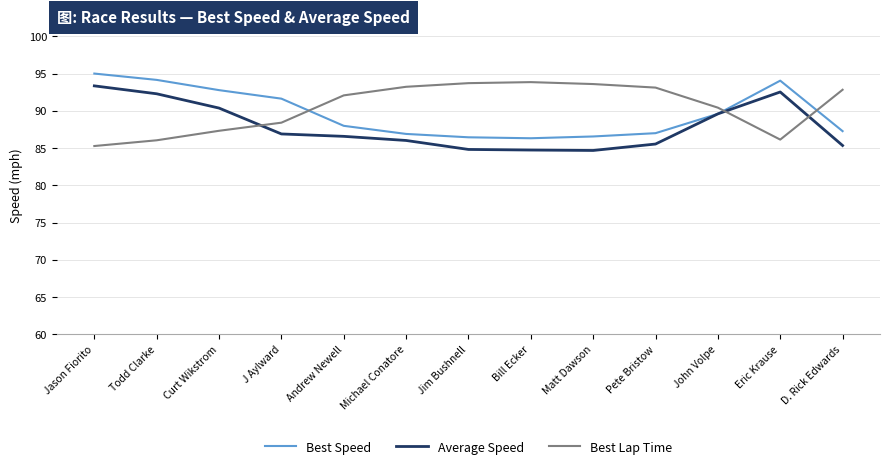

How many times do Best Lap Time and Average Speed cross each other?

3